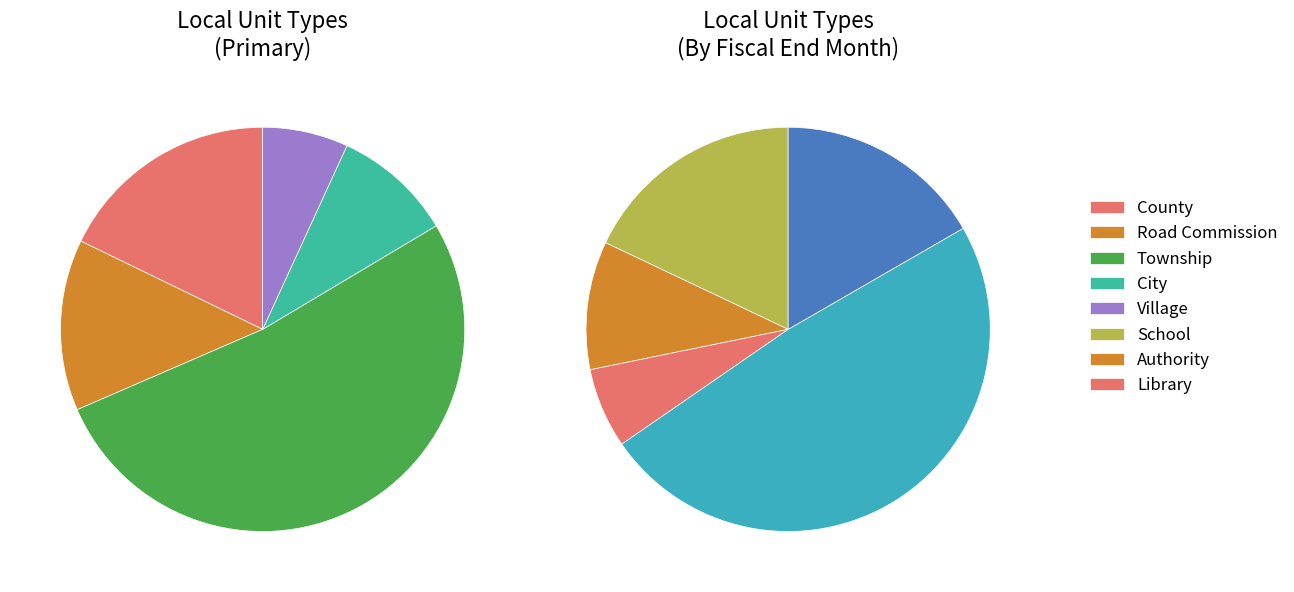

Rank the categories by value from lowest to highest.

Village, Library, City, Authority, Road Commission, County, School, Township